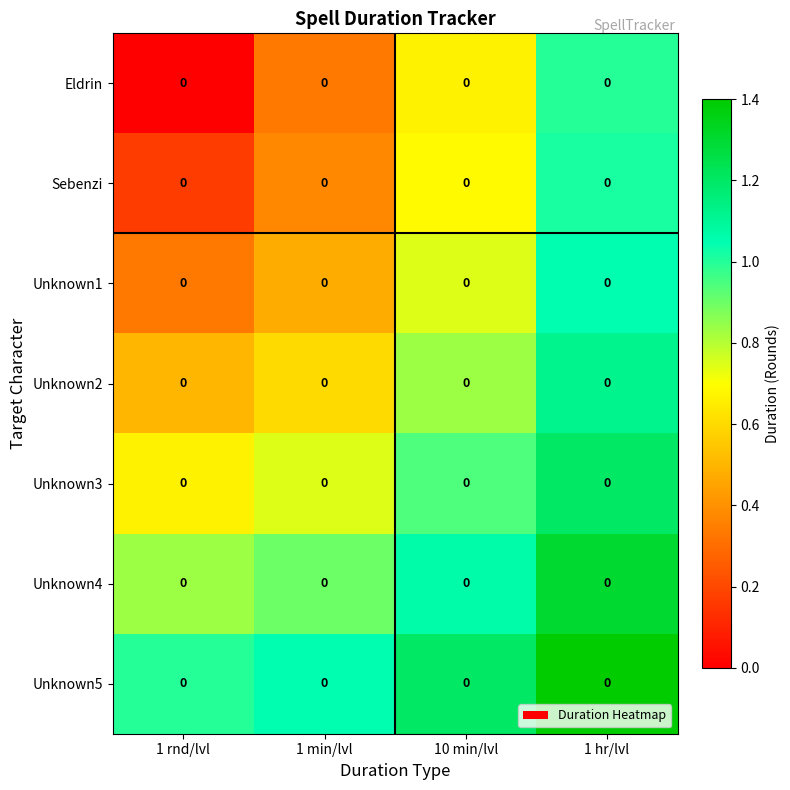

At which category does the chart reach its peak across all series?

1 hr/lvl